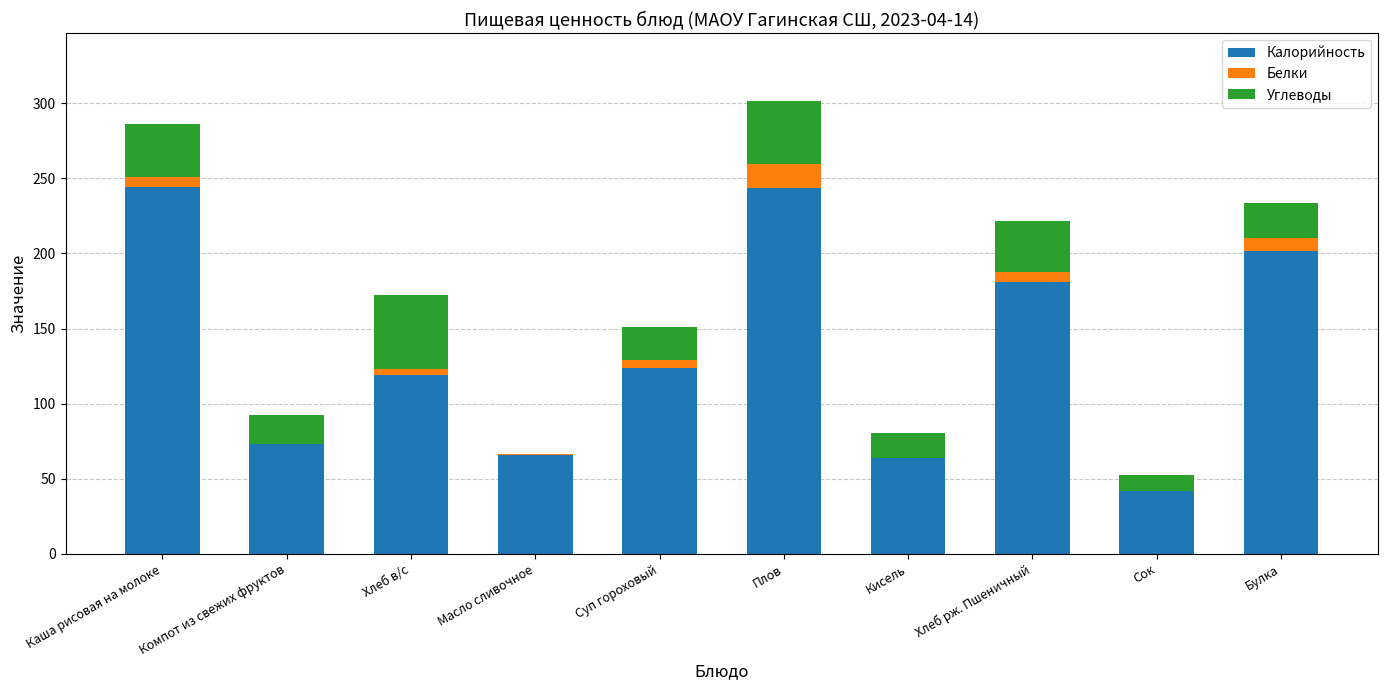

Where is Калорийность nearest to the value 143?

Суп гороховый